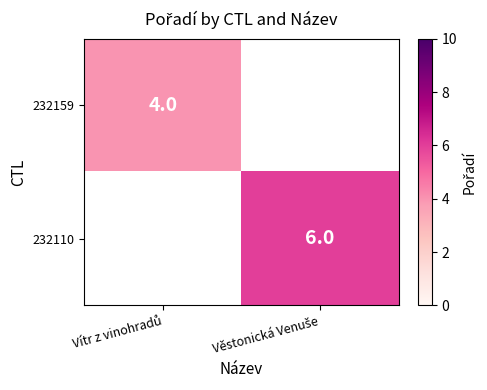

Rank the categories by 232159 value from lowest to highest.

Vítr z vinohradů, Věstonická Venuše